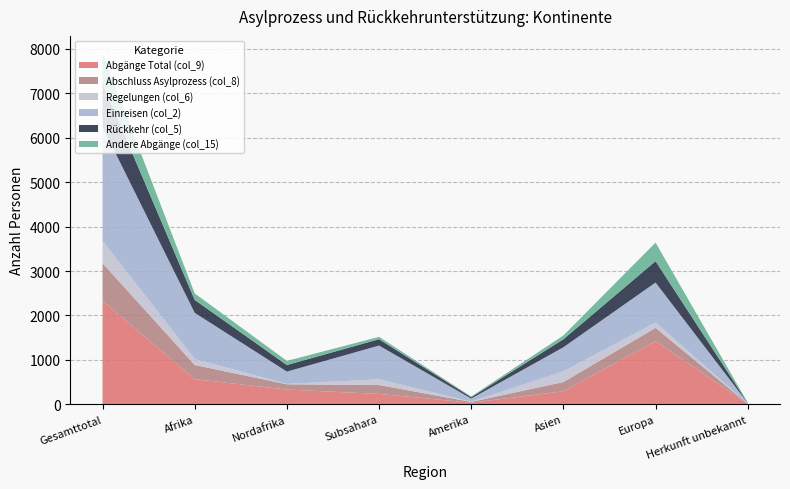

Reading left to right, transcribe all the data shown in this chart.

Abgänge Total (col_9): 2331	567	333	234	36	295	1423	10
Abschluss Asylprozess (col_8): 846	319	118	201	19	206	298	4
Regelungen (col_6): 502	135	8	127	4	242	120	1
Einreisen (col_2): 2565	1039	278	761	70	542	901	13
Rückkehr (col_5): 987	291	148	143	31	180	481	4
Andere Abgänge (col_15): 669	146	93	53	16	85	418	4